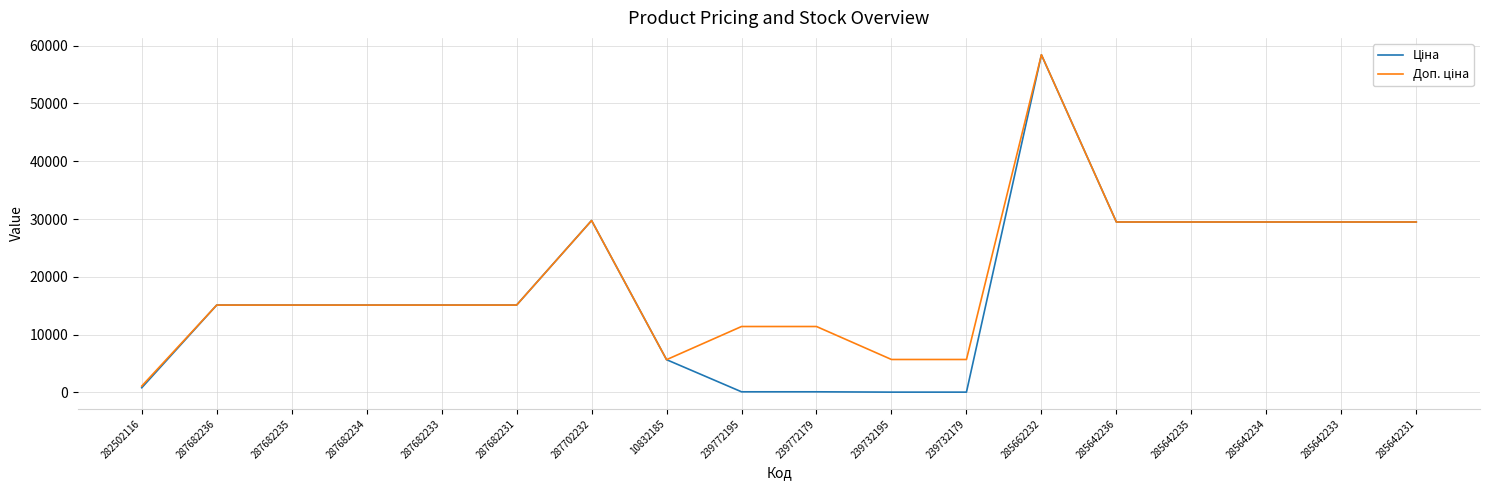

Which category has the highest value across all series?

285662232